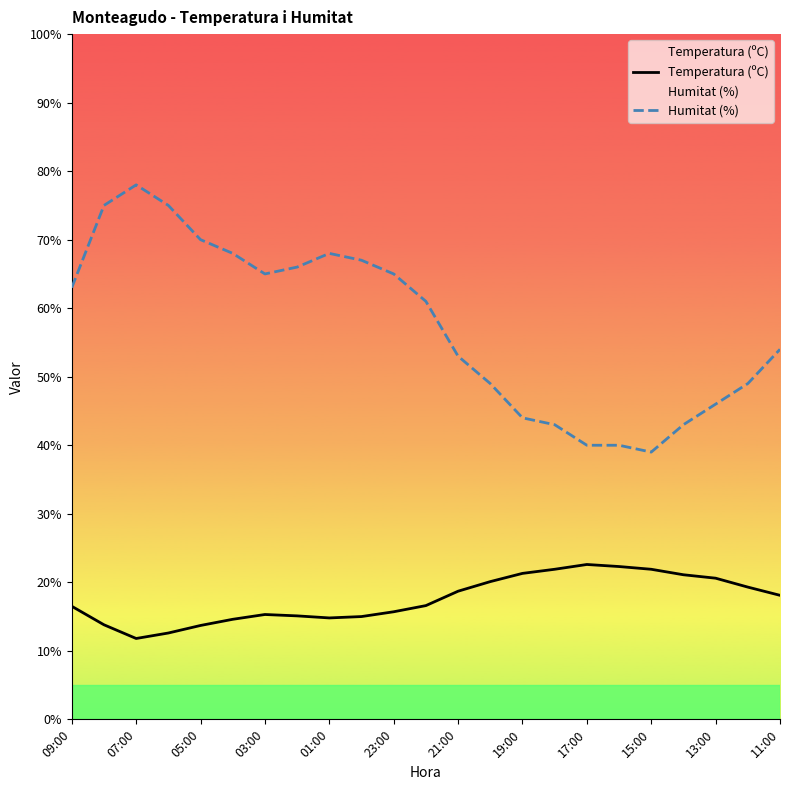

How many data points in Temperatura (ºC) are less than 16?

10